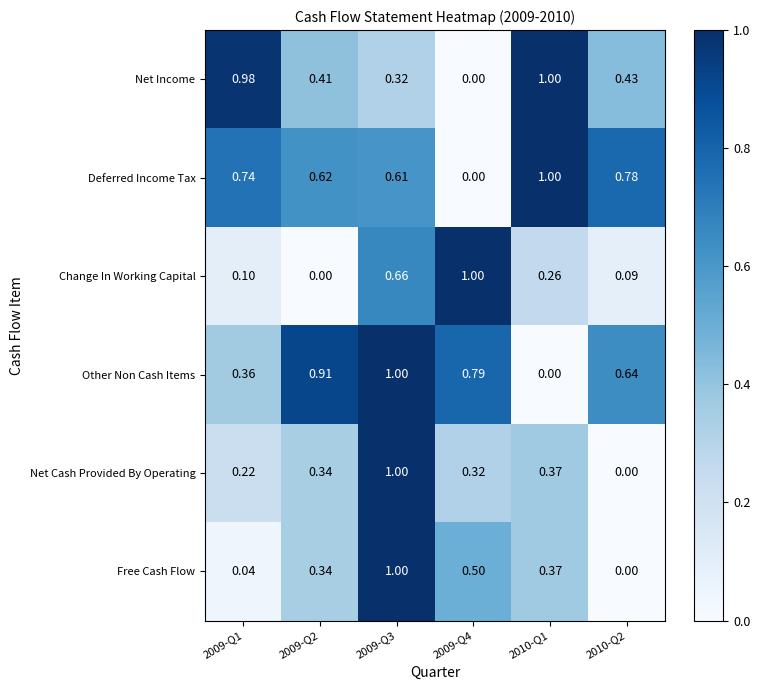

Is the value of Net Cash Provided By Operating at 2010-Q1 greater than the value of Other Non Cash Items at 2009-Q2?

No